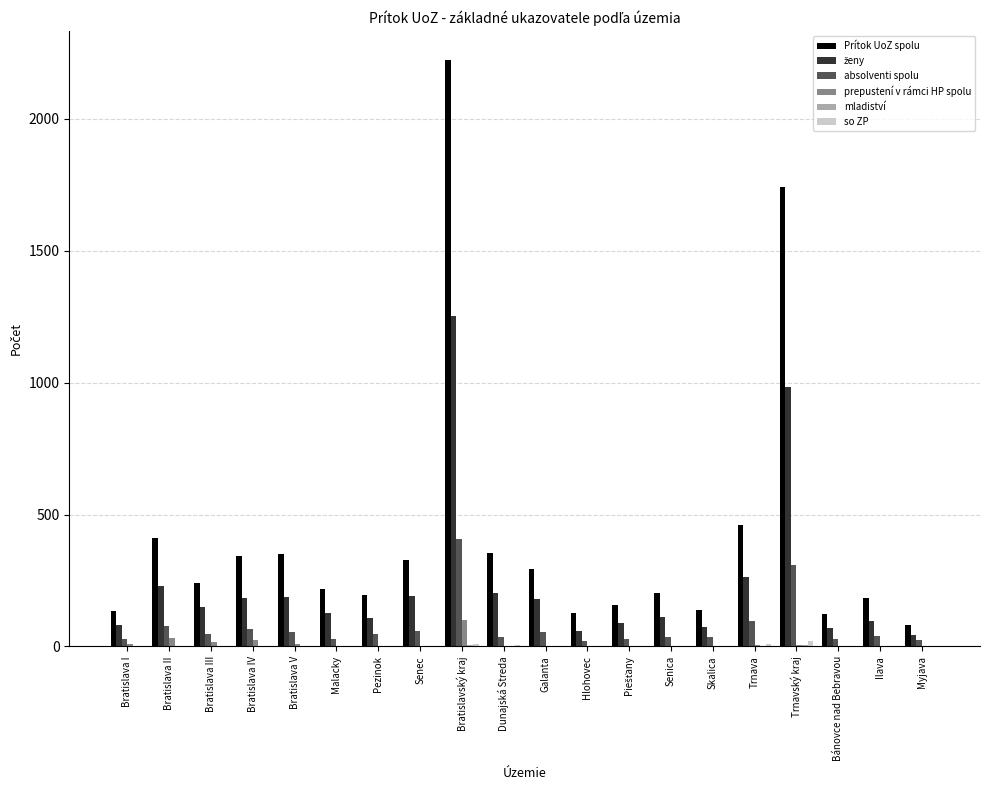

What is the highest value of the absolventi spolu series?

407